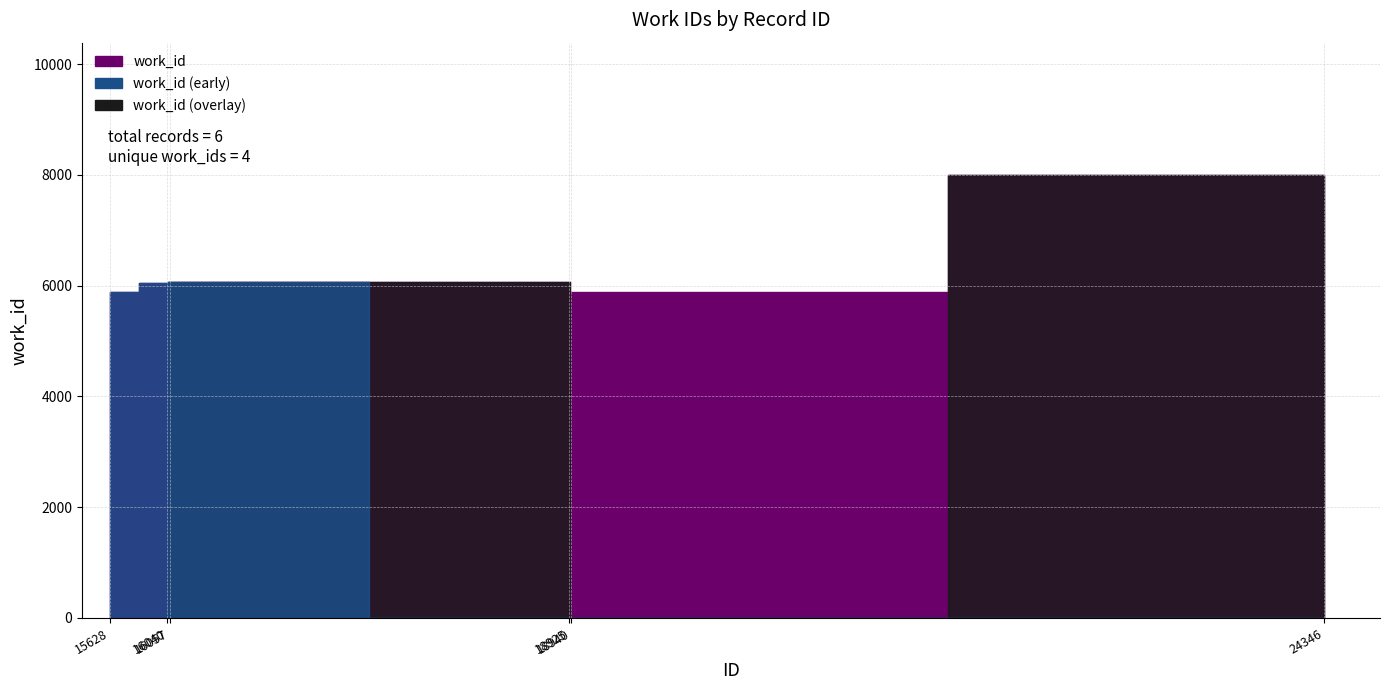

How many lines are shown in the chart?

1